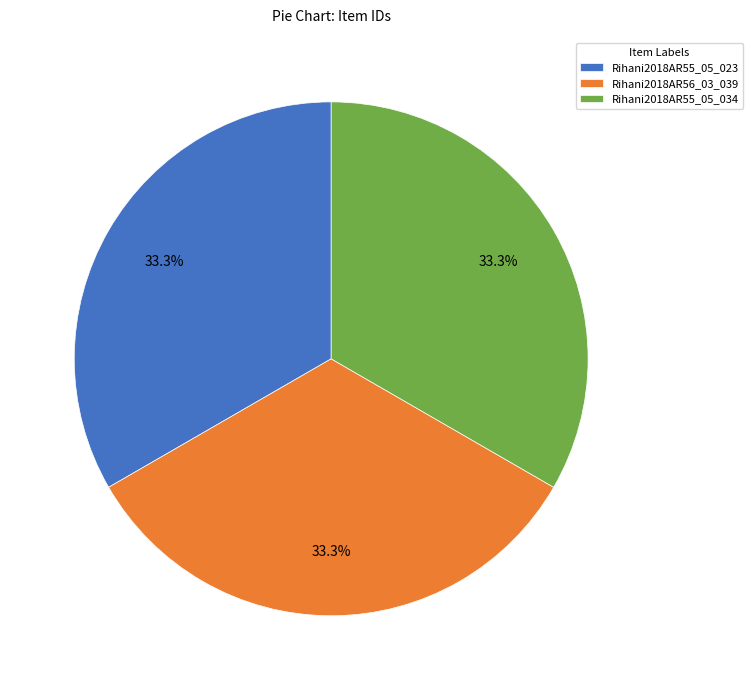

Is there any slice that represents more than half of the pie?

No